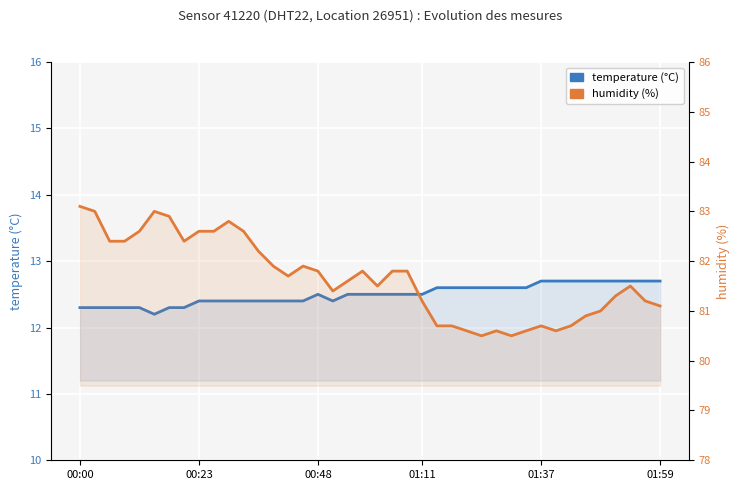

How many categories are shown in the chart?

40